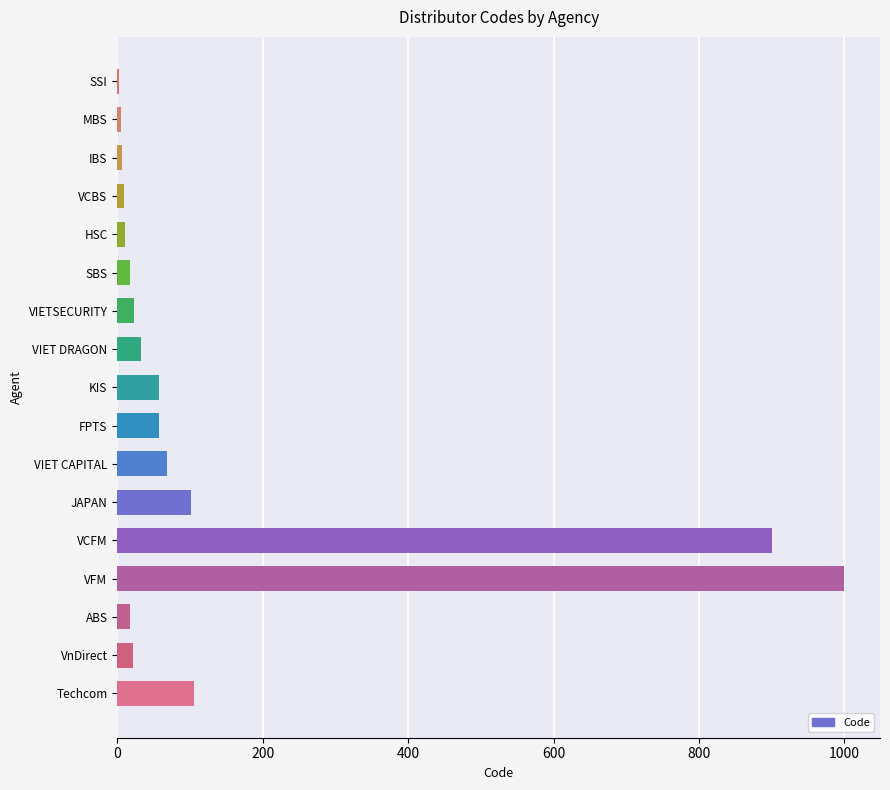

Between VCFM and FPTS, which is larger?

VCFM